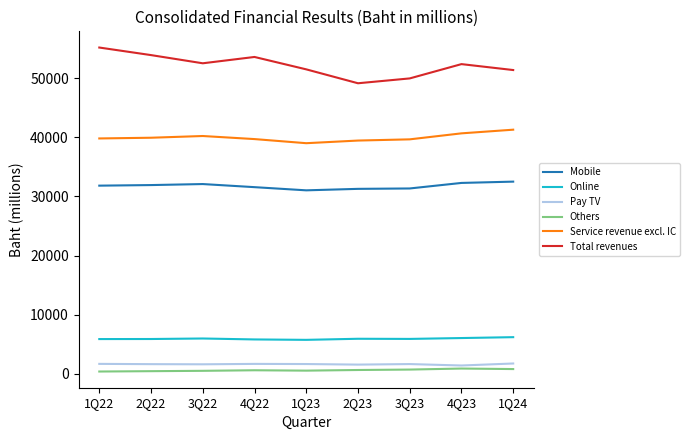

What is the total value across all series at 2Q23?

127974